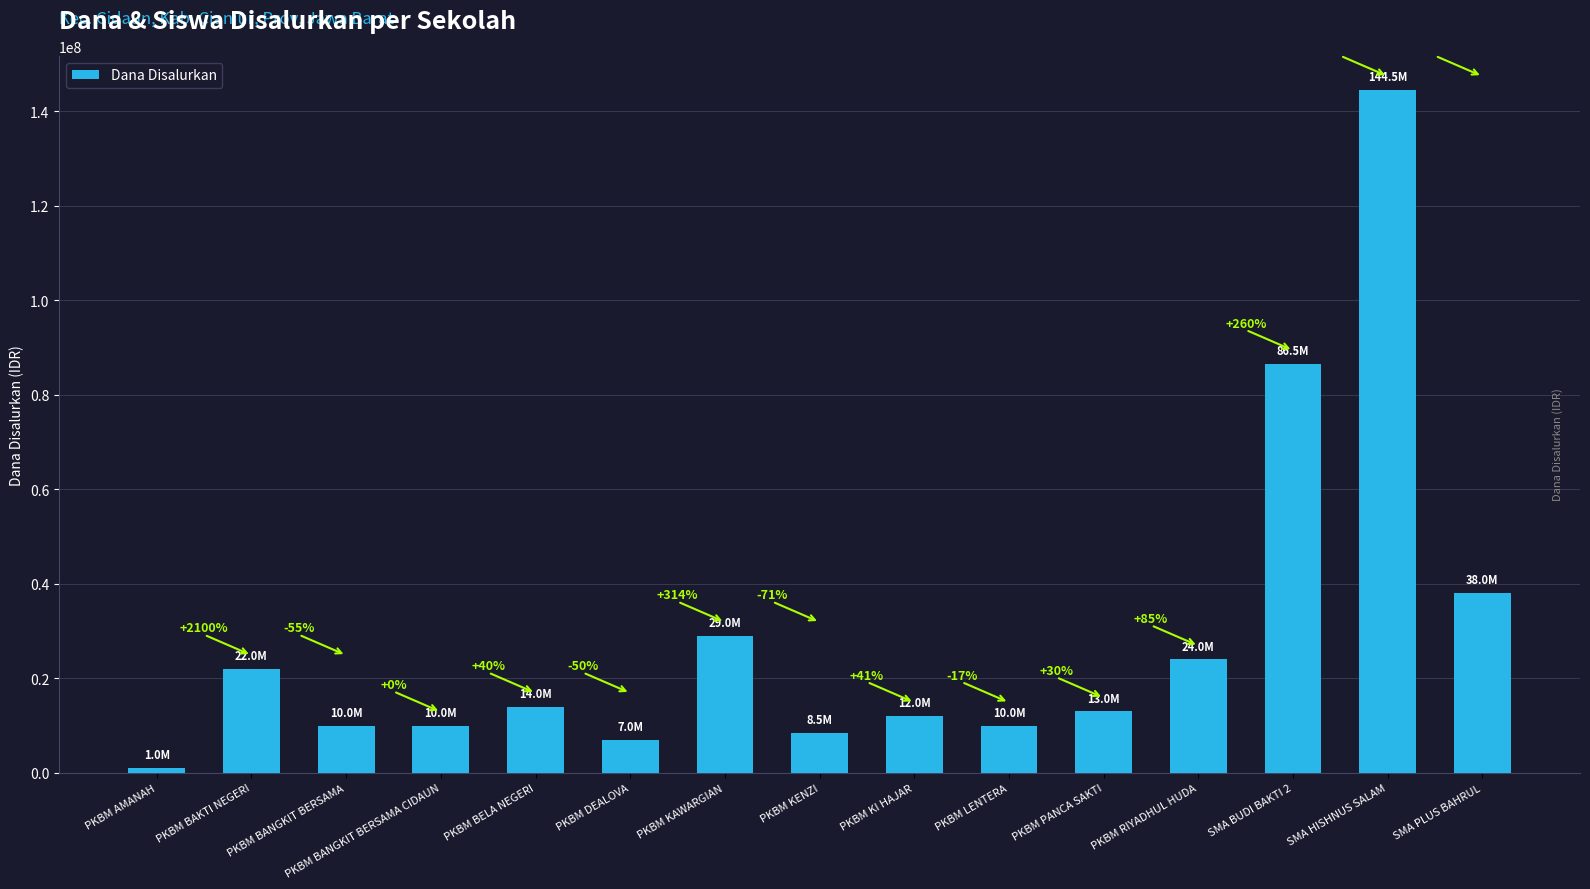

List the labels in order of value, largest first.

SMA HISHNUS SALAM, SMA BUDI BAKTI 2, SMA PLUS BAHRUL, PKBM KAWARGIAN, PKBM RIYADHUL HUDA, PKBM BAKTI NEGERI, PKBM BELA NEGERI, PKBM PANCA SAKTI, PKBM KI HAJAR, PKBM BANGKIT BERSAMA, PKBM BANGKIT BERSAMA CIDAUN, PKBM LENTERA, PKBM KENZI, PKBM DEALOVA, PKBM AMANAH